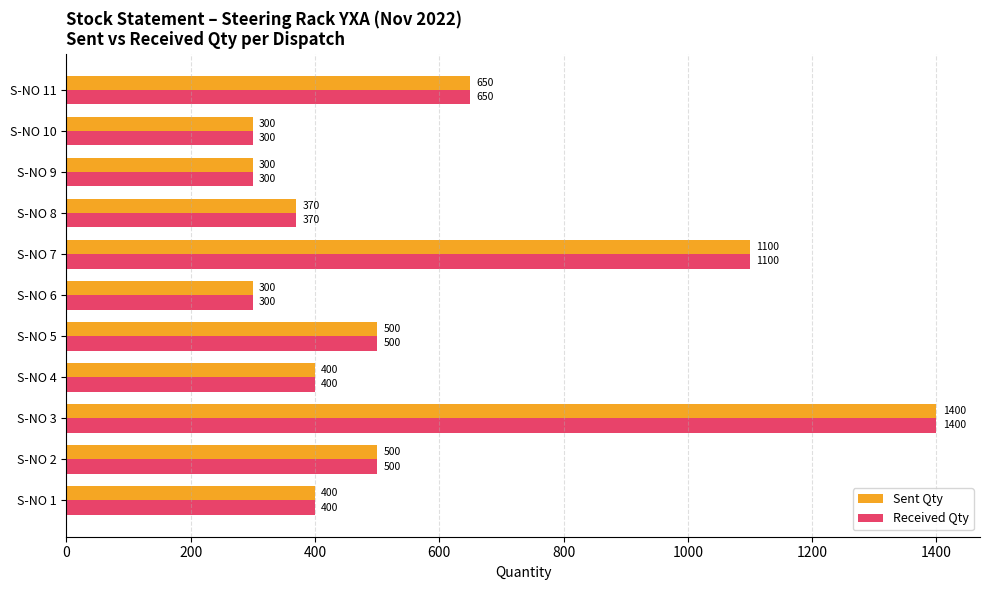

At how many categories does at least one series exceed 571?

3